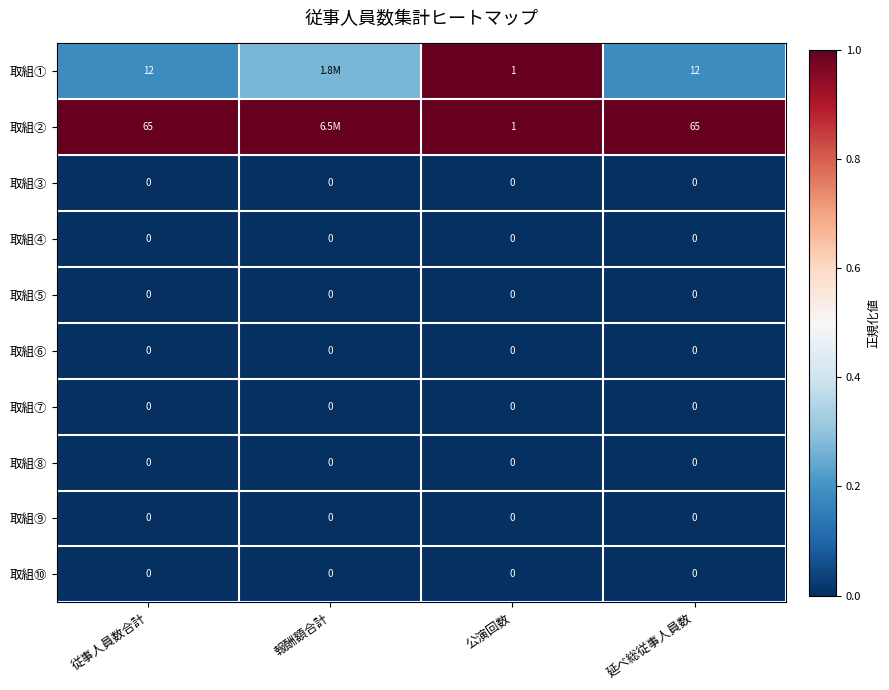

Which series changed the most between 公演回数 and 延べ総従事人員数?

取組②